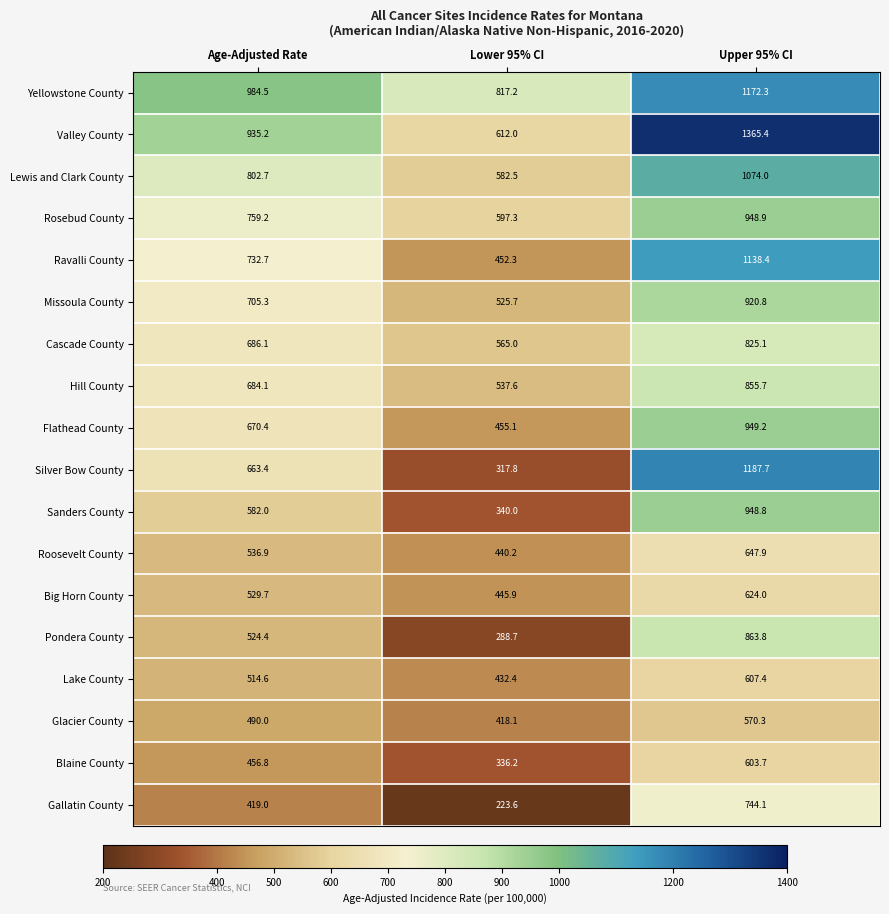

What is the difference between the maximum and second lowest values in the Silver Bow County series?

524.3